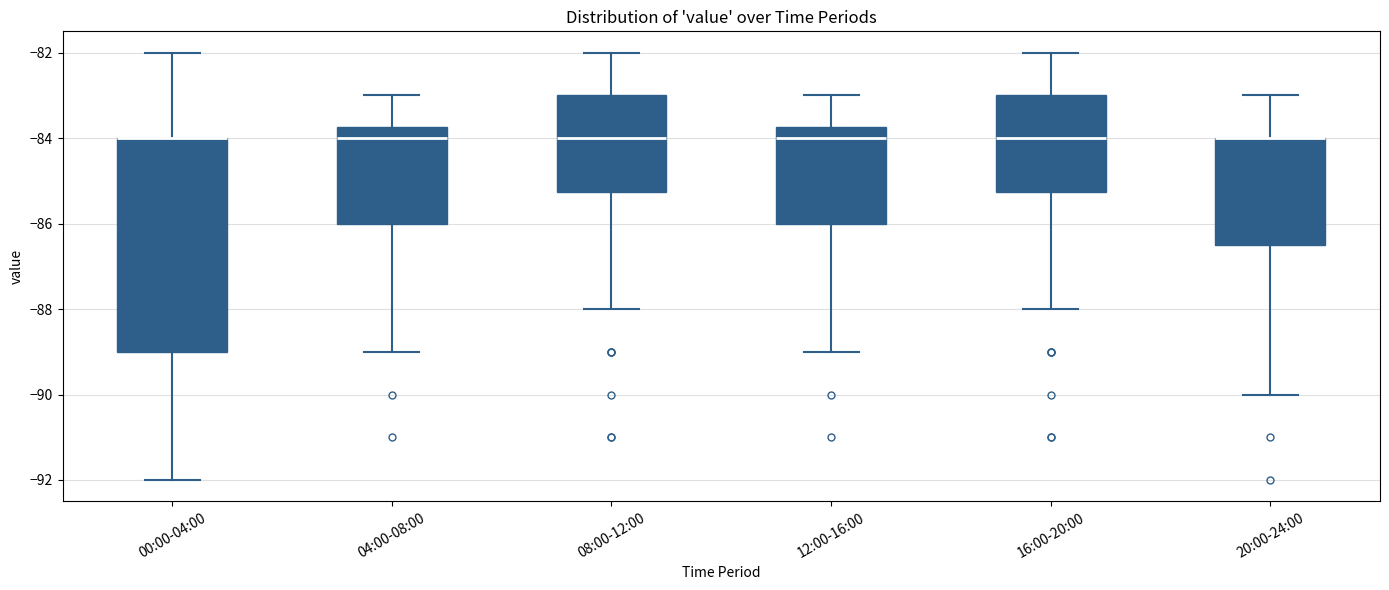

Reading left to right, read every box against the y-axis: the position of its median line, the range the box covers, and the ends of its whiskers. The values are not printed on the chart, so give them approximately, as read against the axis.

00:00-04:00: median -84.0 (drawn on the box's upper edge), box -89.0 to -84.0, whiskers -92.0 to -82.0
04:00-08:00: median -84.0, box -86.0 to -83.8, whiskers -89.0 to -83.0
08:00-12:00: median -84.0, box -85.2 to -83.0, whiskers -88.0 to -82.0
12:00-16:00: median -84.0, box -86.0 to -83.8, whiskers -89.0 to -83.0
16:00-20:00: median -84.0, box -85.2 to -83.0, whiskers -88.0 to -82.0
20:00-24:00: median -84.0 (drawn on the box's upper edge), box -86.4 to -84.0, whiskers -90.0 to -83.0